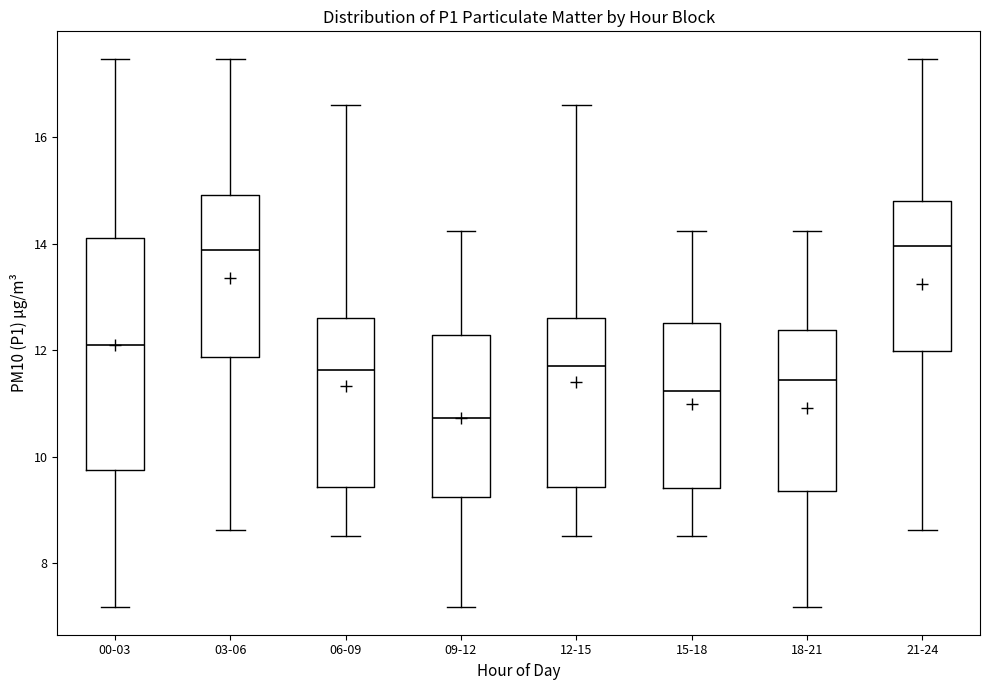

Which box is the tallest, from its lower edge to its upper edge?

00-03